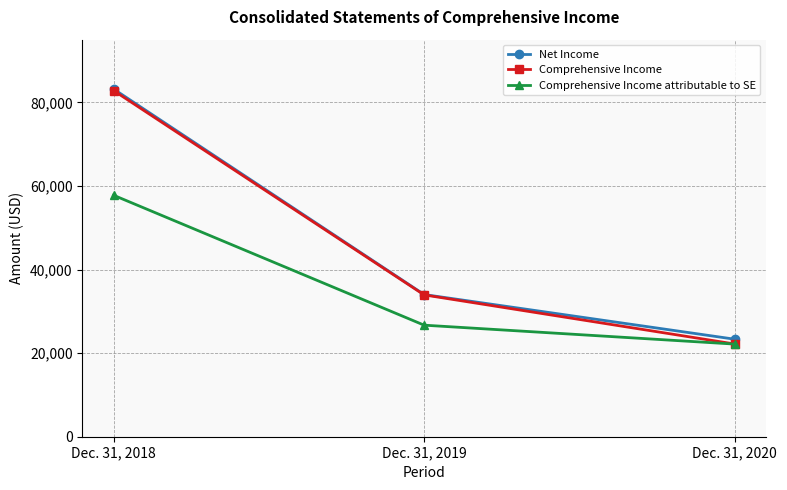

How many data points in Net Income are less than 34018?

1